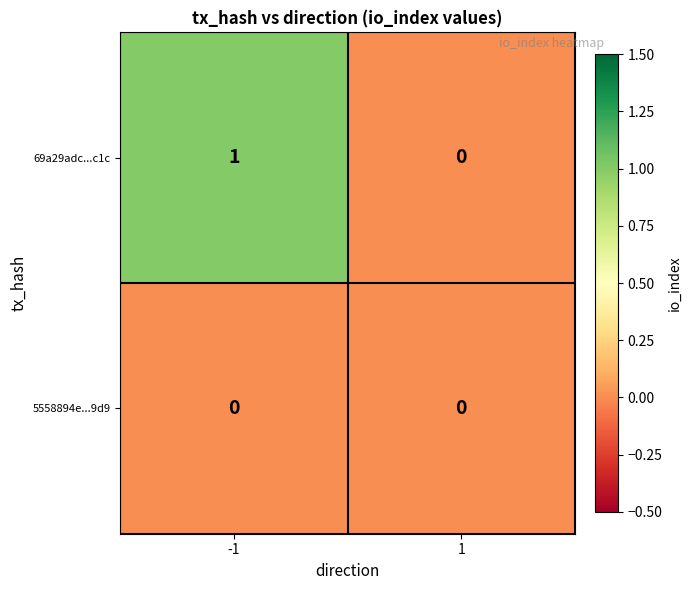

Which series has the largest total across all categories?

69a29adc...c1c